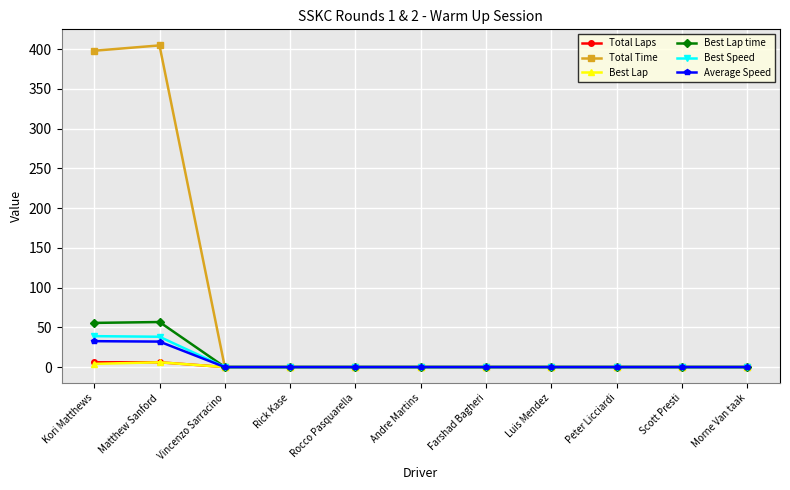

Which series has the largest total across all categories?

Total Time